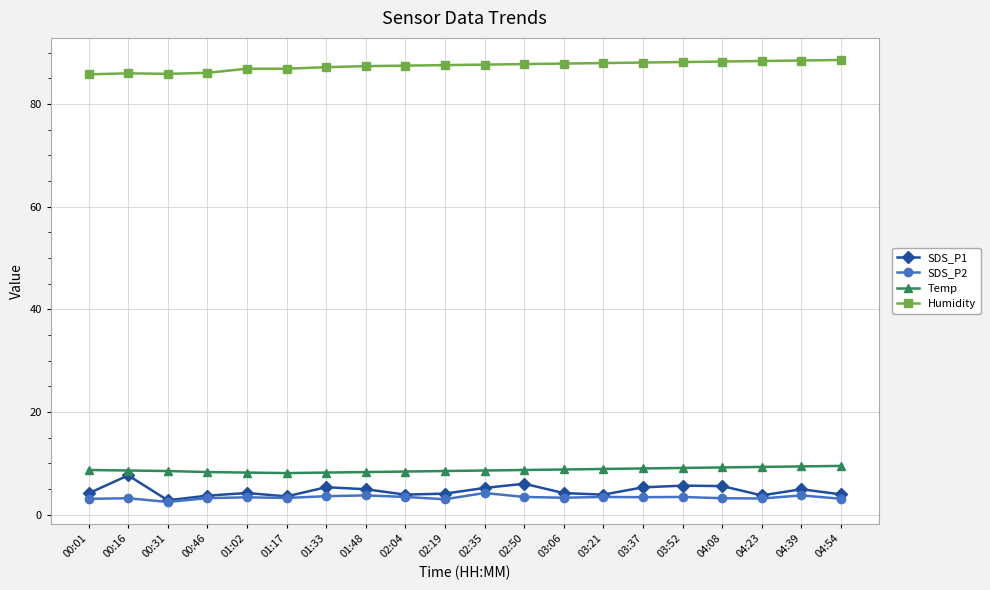

True or false: SDS_P2 has more than 1 points higher than both neighbors.

True